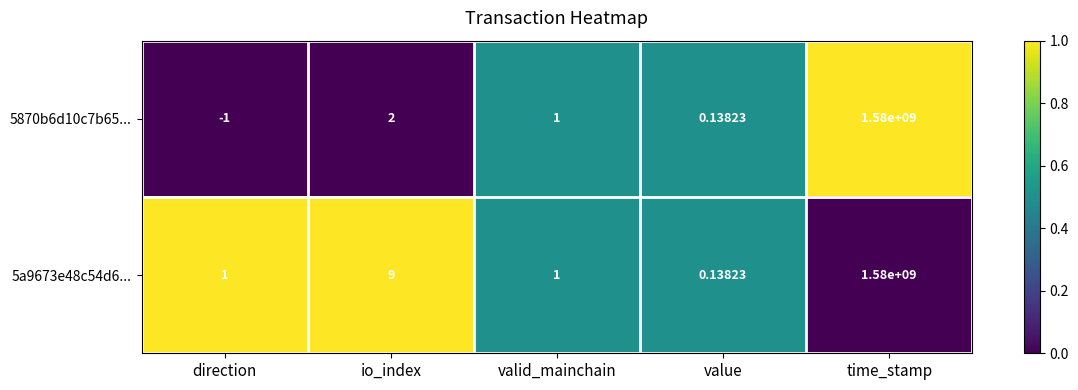

Which series has the largest range (max minus min)?

5870b6d10c7b65...